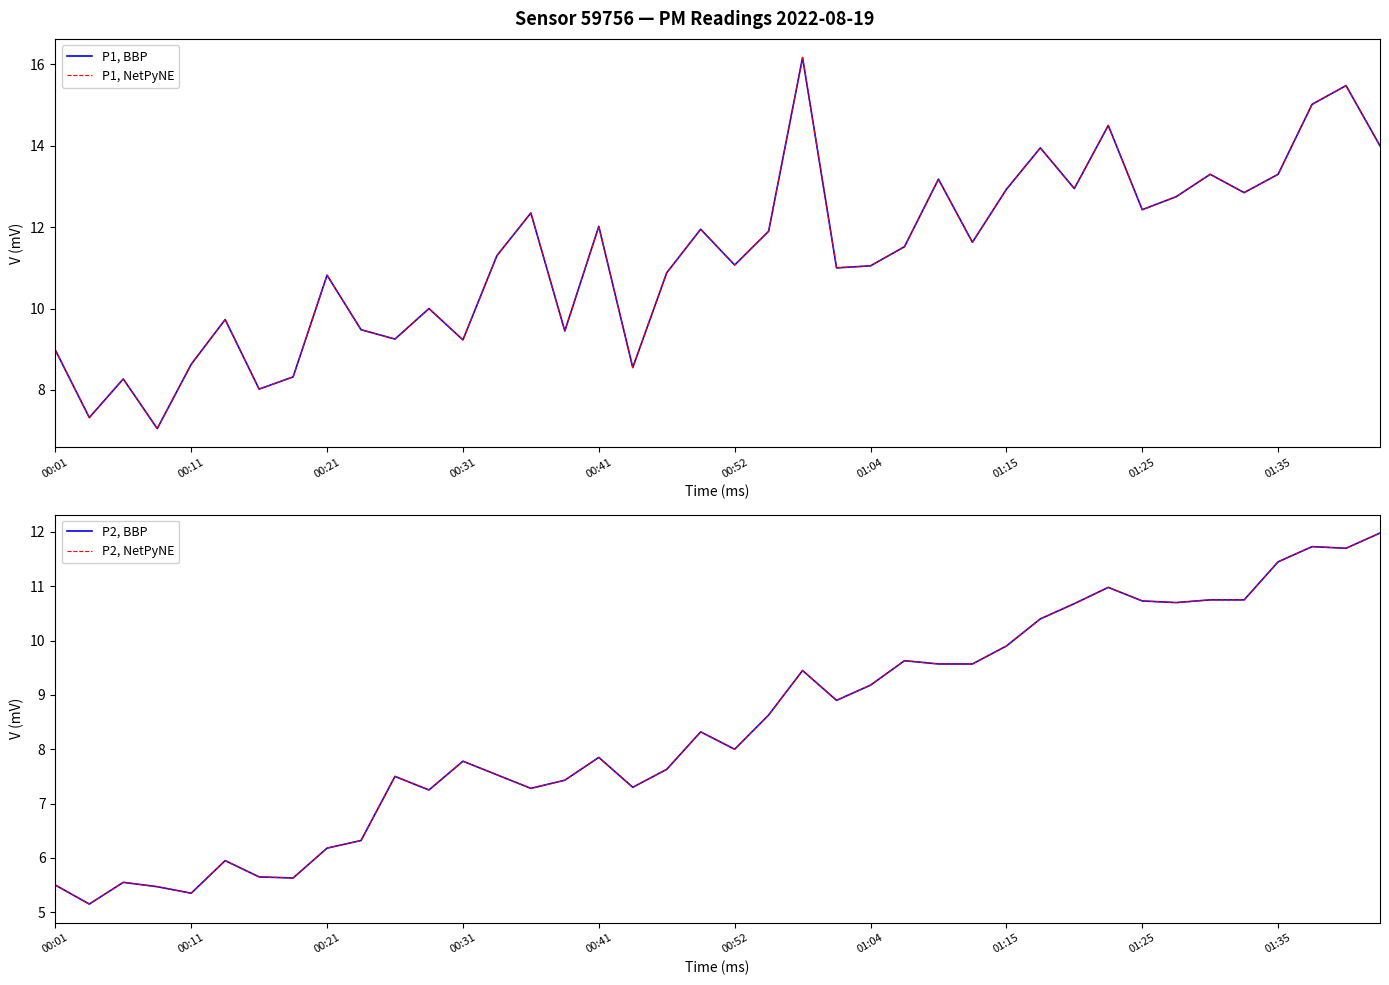

Which series changed the most between 00:11 and 14?

P1, BBP